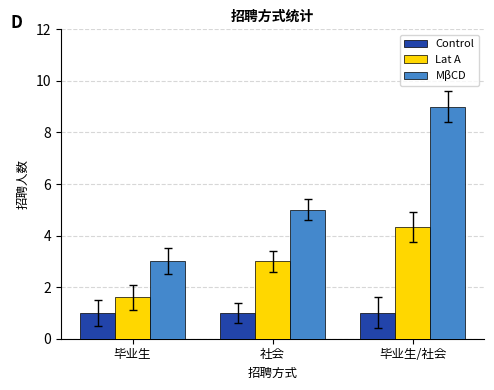

The MβCD series shows 5.0 at 社会. True or false?

True